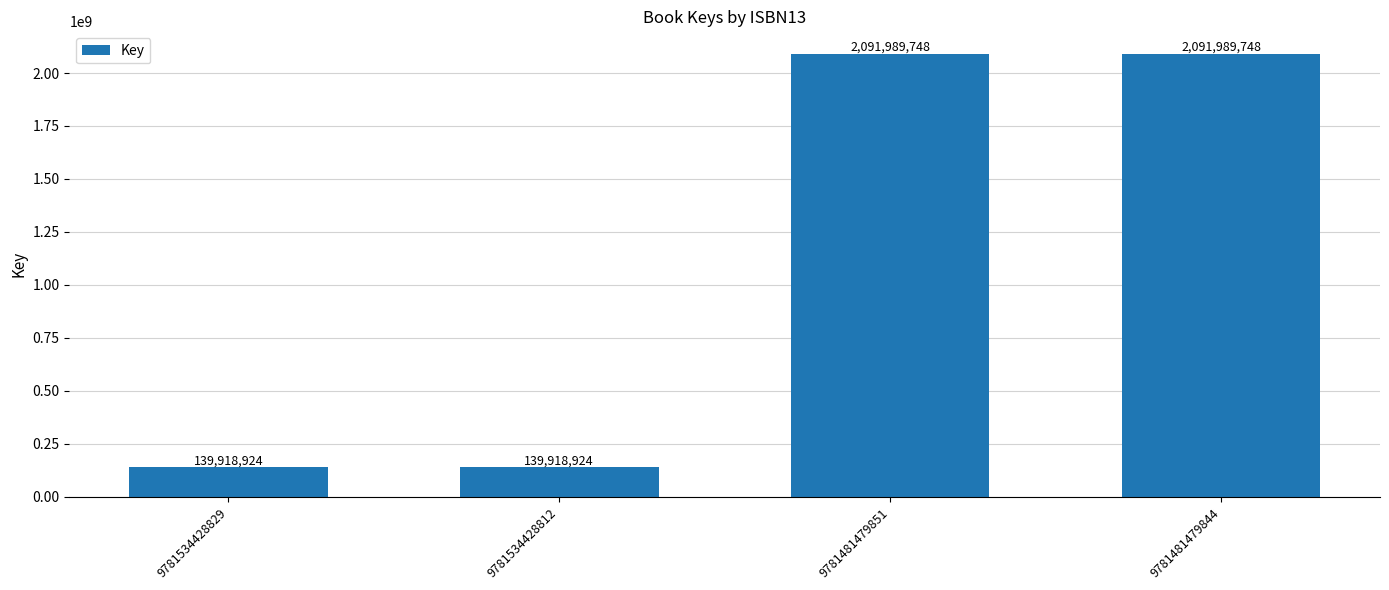

Are the bars grouped side by side (vs. stacked)?

No